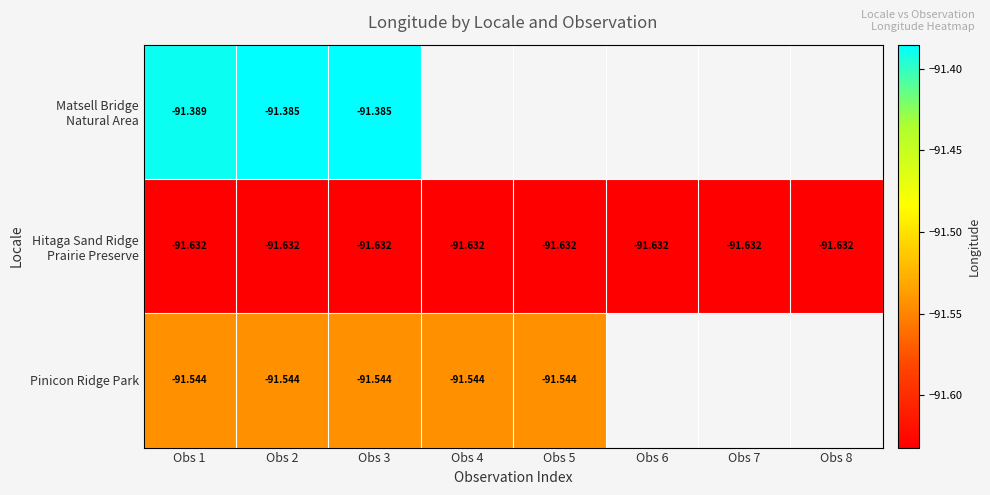

Rank the categories by Pinicon Ridge Park value from highest to lowest.

Obs 1, Obs 2, Obs 3, Obs 4, Obs 5, Obs 6, Obs 7, Obs 8